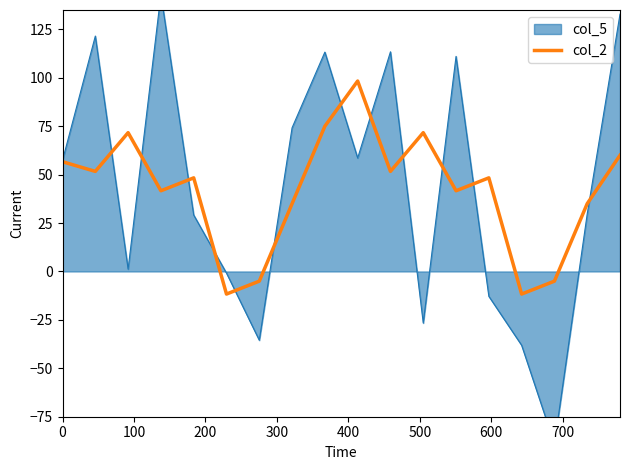

What is the lowest value of the col_2 series?

-11.7